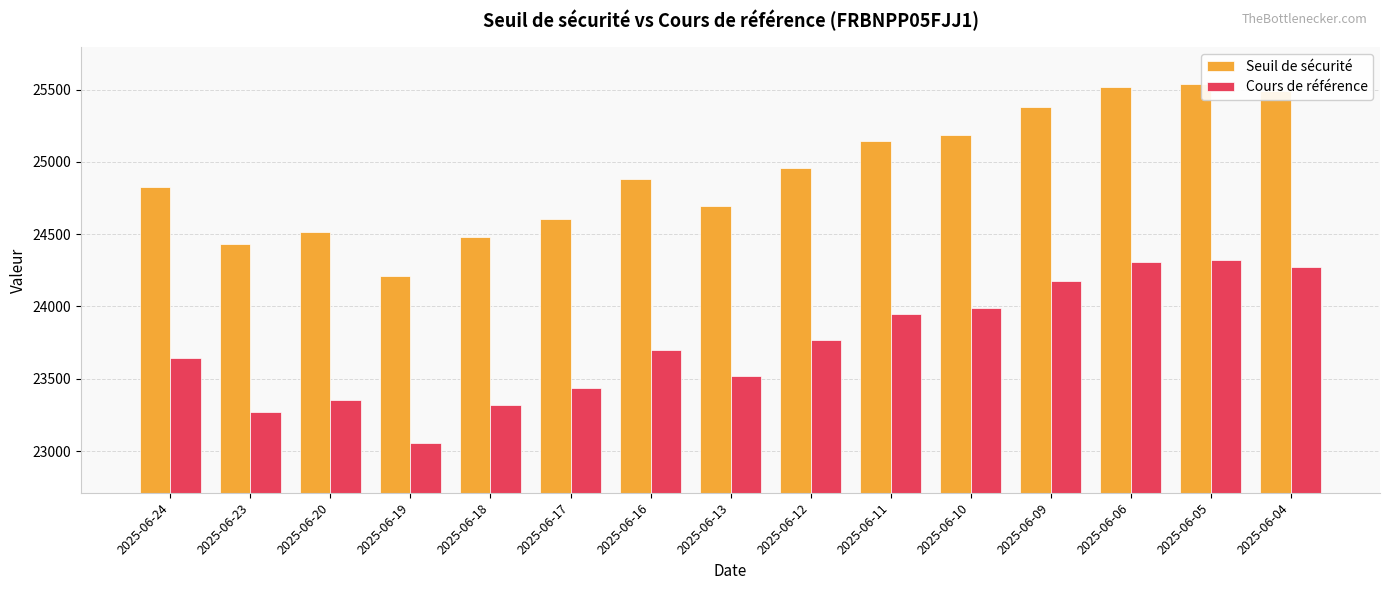

What is the approximate value of Seuil de sécurité at 2025-06-24?

24823.7